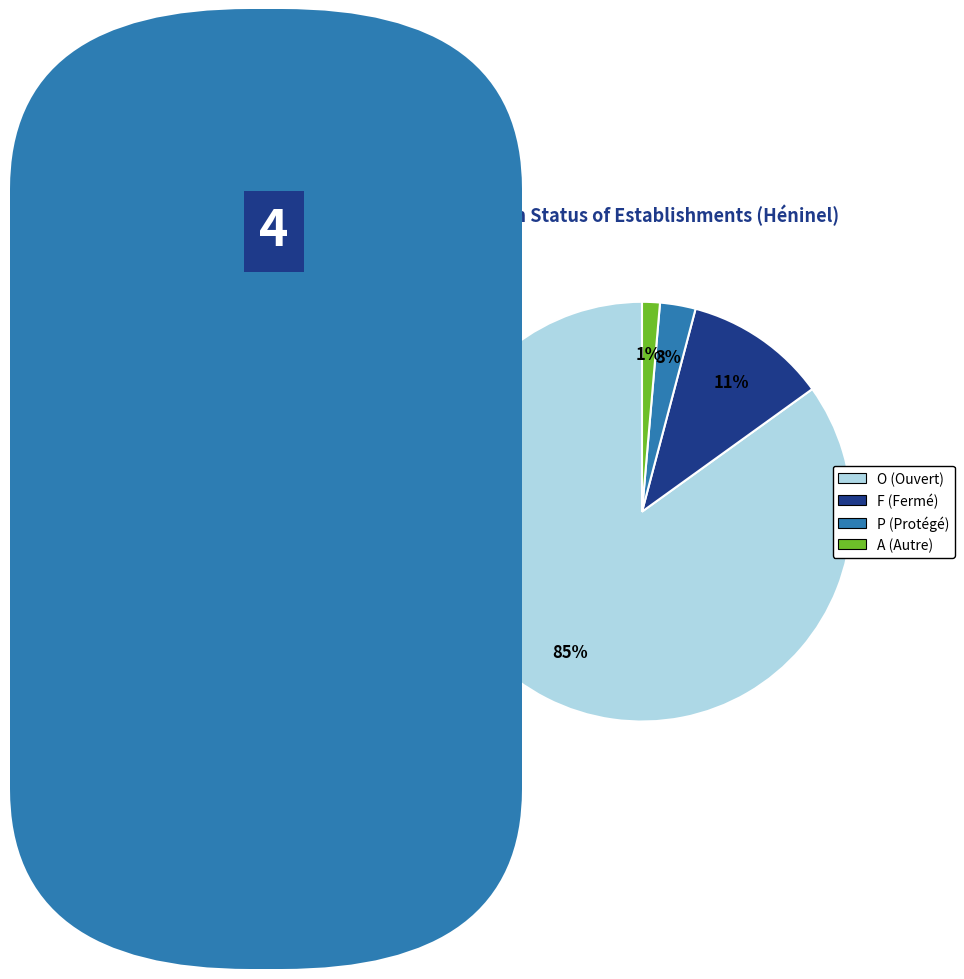

Which slice is the largest?

O